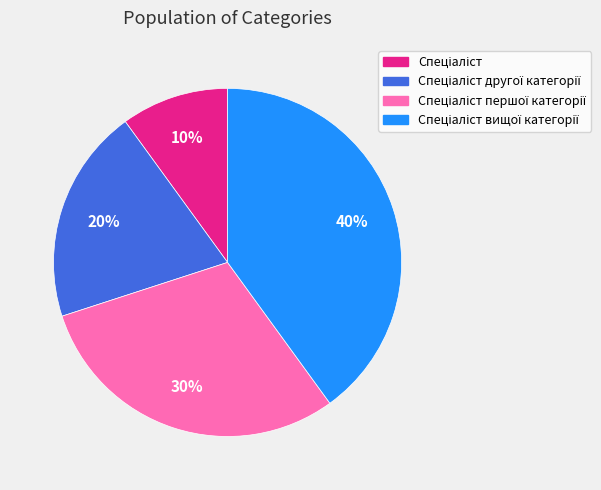

To the nearest percent, what is the difference between the largest and smallest slice percentages?

30%